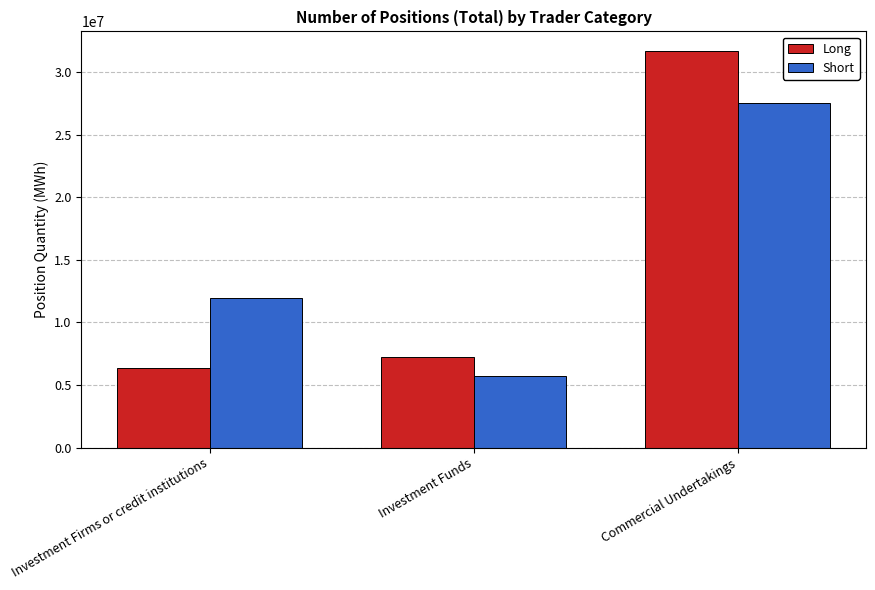

How many bars are there in total?

6